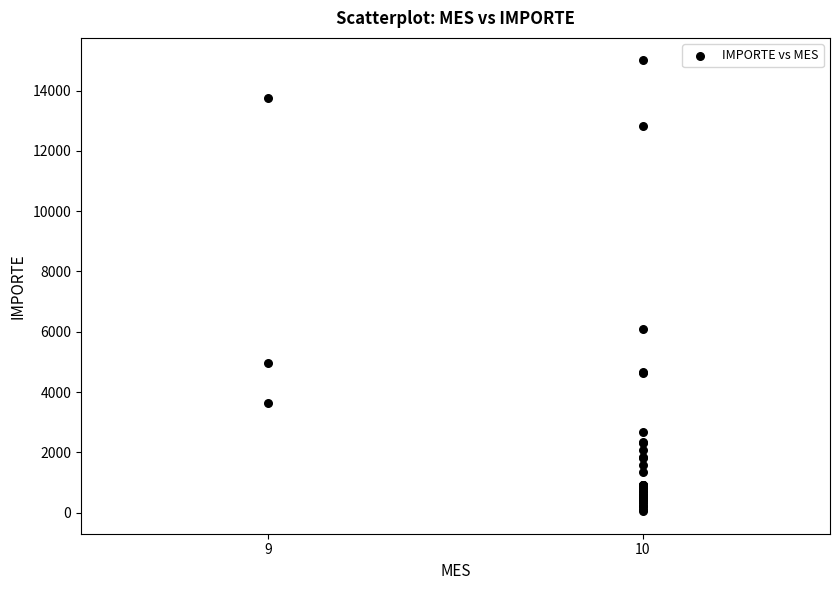

What Y value in the scatter plot is closest to 7523?

6101.6